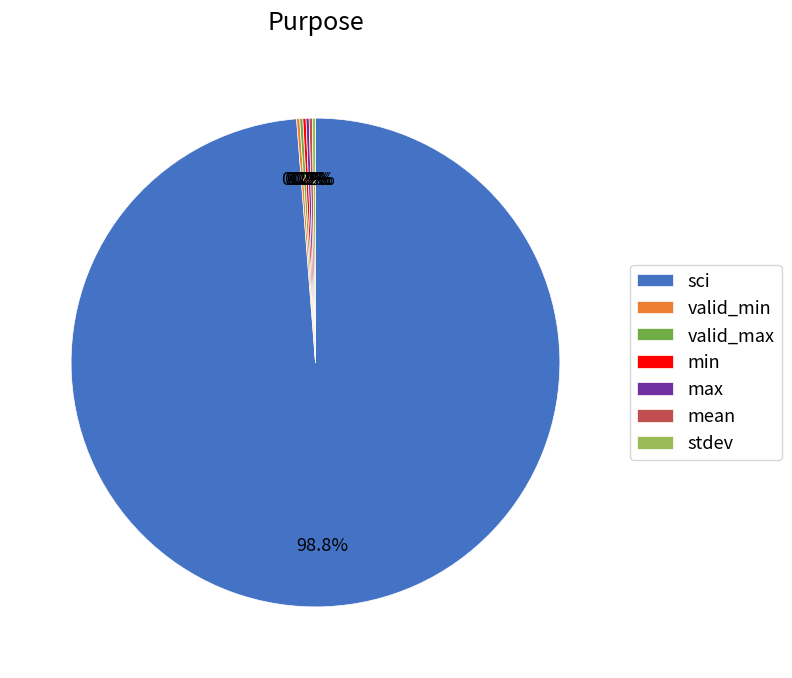

How much of the chart is everything except sci?

1.2%